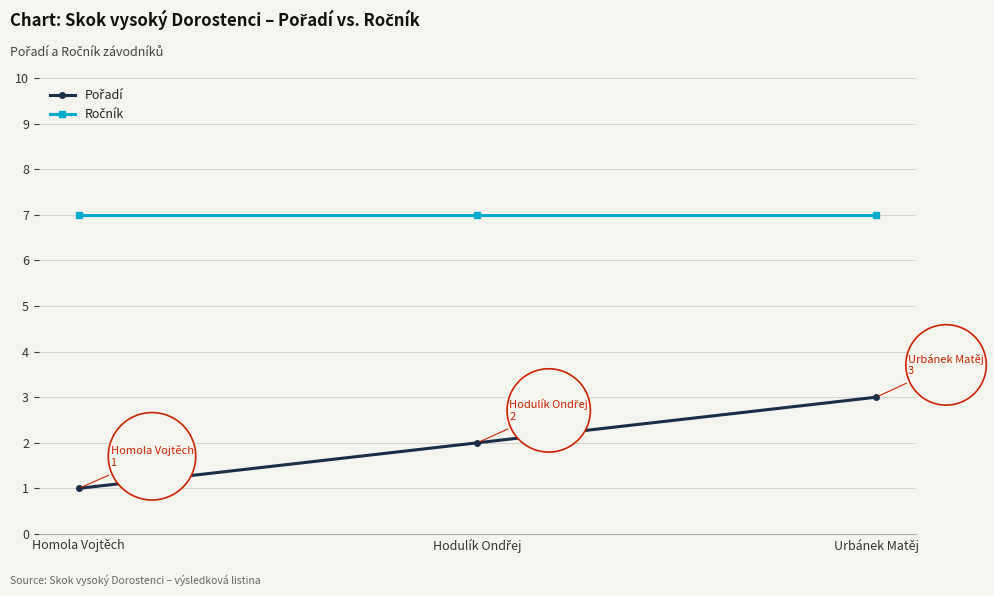

What is the label of the 1st point from the right?

Urbánek Matěj